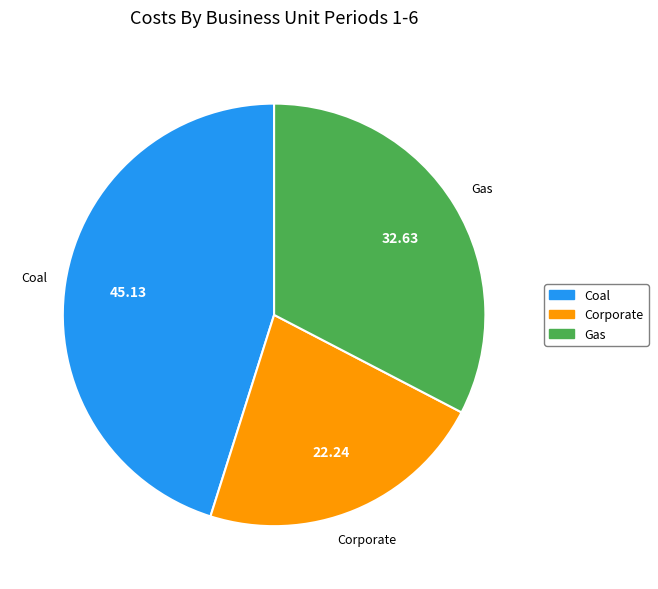

Count the number of slices in the pie.

3